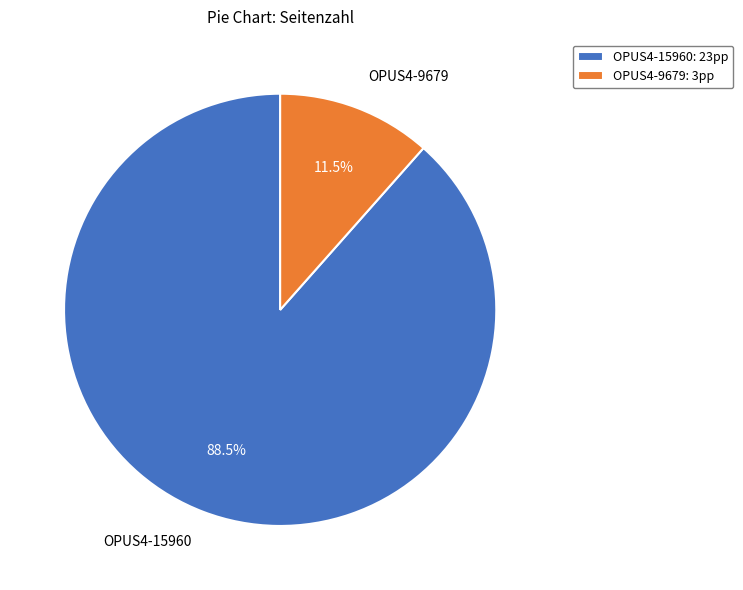

Is the sum of OPUS4-9679 and OPUS4-15960 greater than half?

Yes